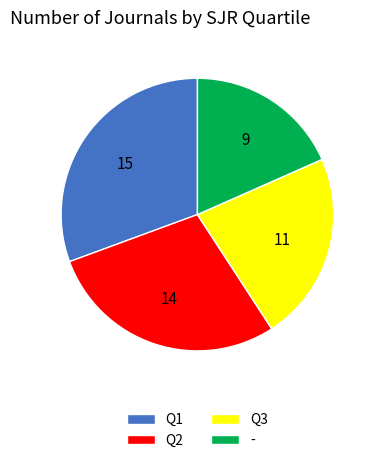

Do Q1 and Q3 together represent more than half of the pie?

Yes